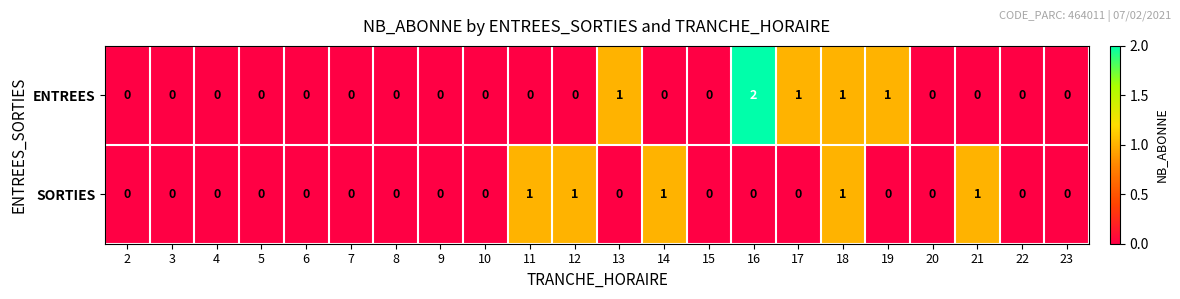

How many data points does each series have?

22